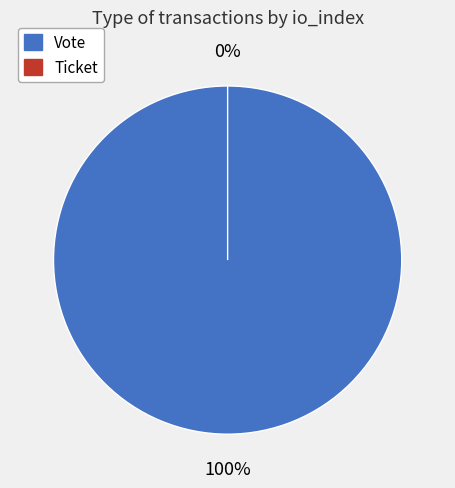

Between Ticket (io_index=0) and Vote (io_index=1), which is larger?

Vote (io_index=1)